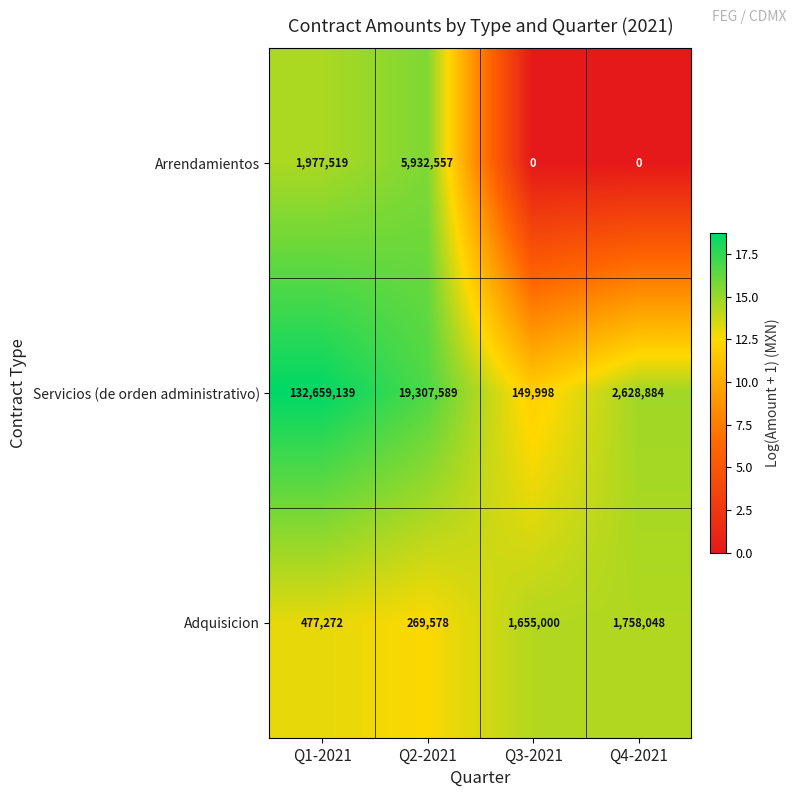

Reading right to left, transcribe all the data shown in this chart.

Arrendamientos: Q4-2021=0	Q3-2021=0	Q2-2021=5932557	Q1-2021=1977519
Servicios (de orden administrativo): Q4-2021=2628884	Q3-2021=149998	Q2-2021=19307589	Q1-2021=132659139
Adquisicion: Q4-2021=1758048	Q3-2021=1655000	Q2-2021=269578	Q1-2021=477272